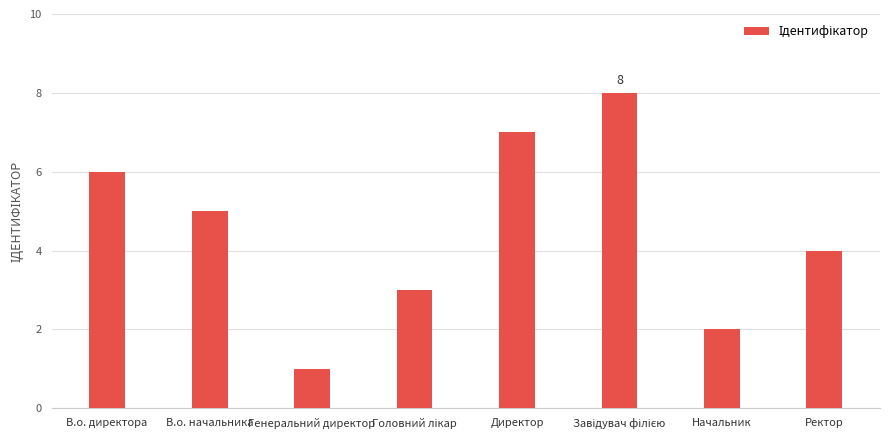

Reading left to right, extract all data points from this chart.

6	5	1	3	7	8	2	4